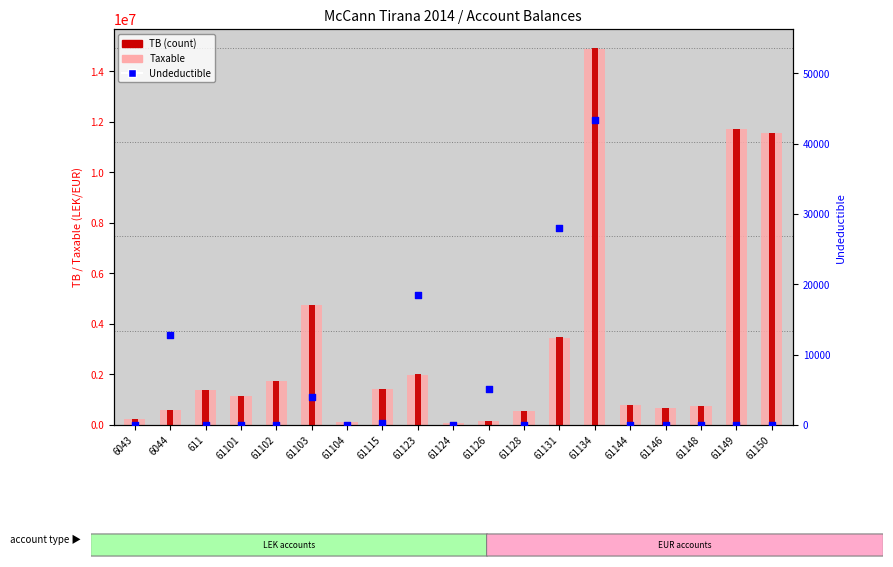

At which category is the sum across all series the highest?

61134